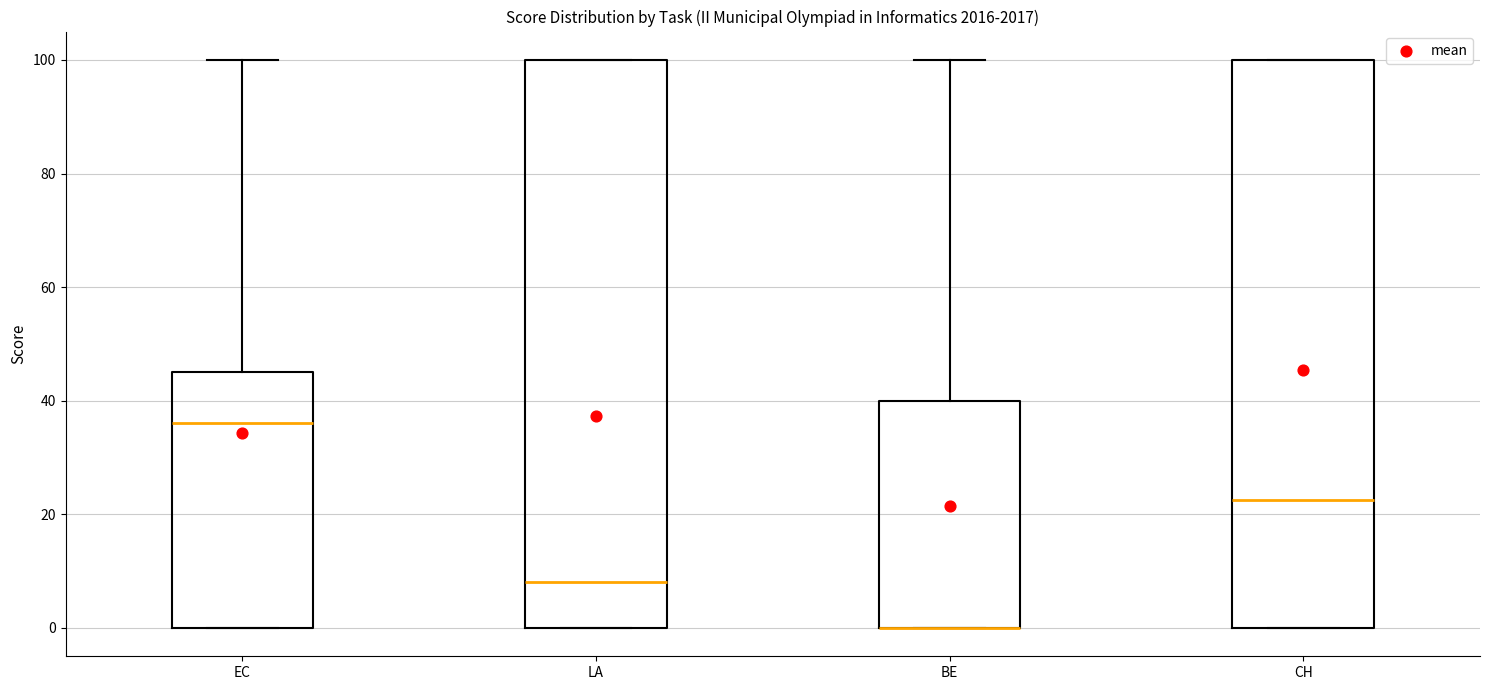

Reading left to right, transcribe this box plot: for each box, give where its median line is, the range the box spans, and where its two whiskers end, as read against the y-axis. The values are not printed on the chart, so give them approximately, as read against the axis.

EC: median 36, box 0 to 46, whiskers 0 to 100
LA: median 8, box 0 to 100, whiskers 0 to 100
BE: median 0 (drawn on the box's lower edge), box 0 to 40, whiskers 0 to 100
CH: median 22, box 0 to 100, whiskers 0 to 100